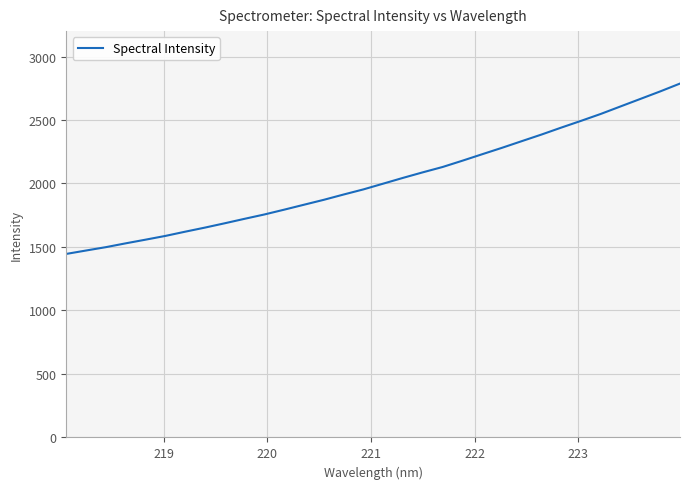

True or false: the data has more than 2 interior local peaks.

False